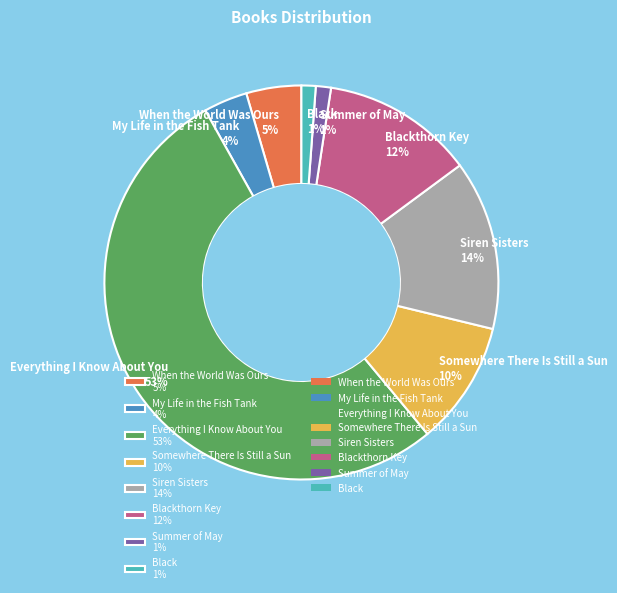

To the nearest percent, what portion does Everything I Know About You 53% represent?

53%